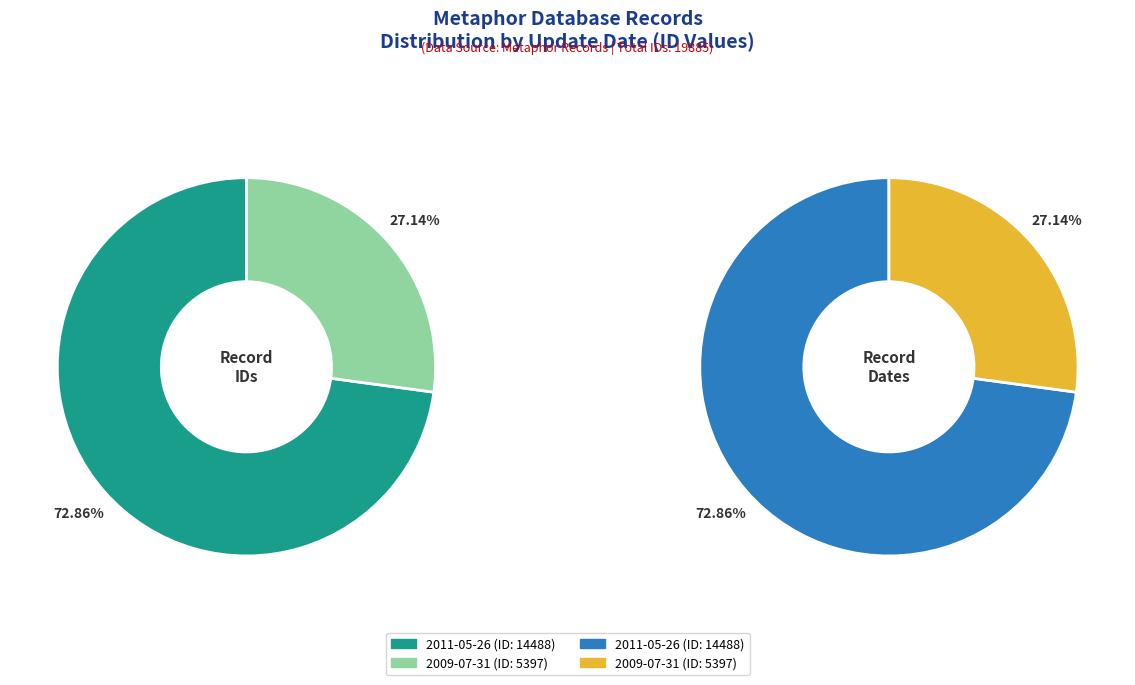

How much of the chart is everything except 2009-07-31?

72.9%